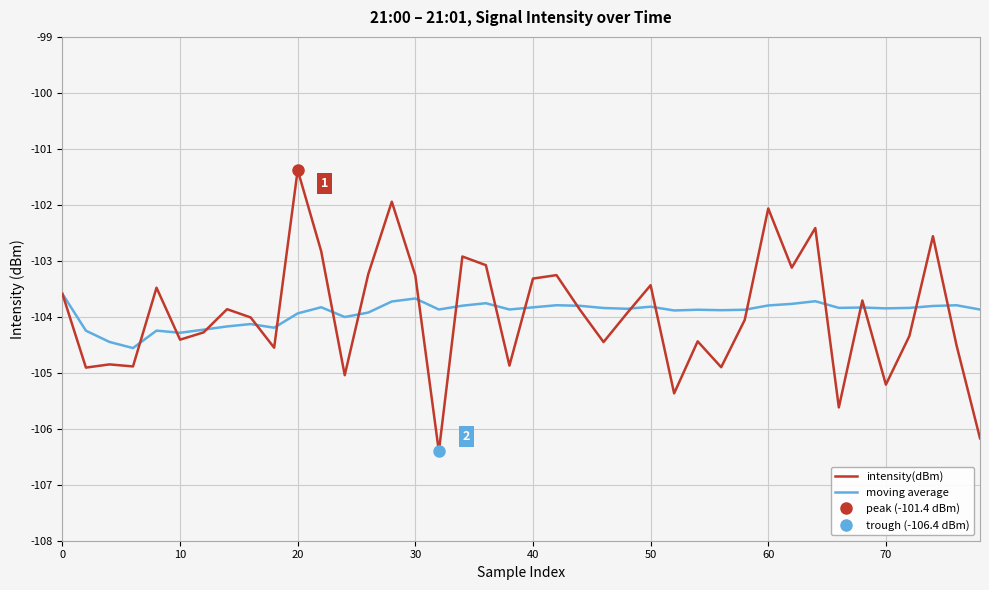

True or false: intensity(dBm) has more than 2 interior local peaks.

True